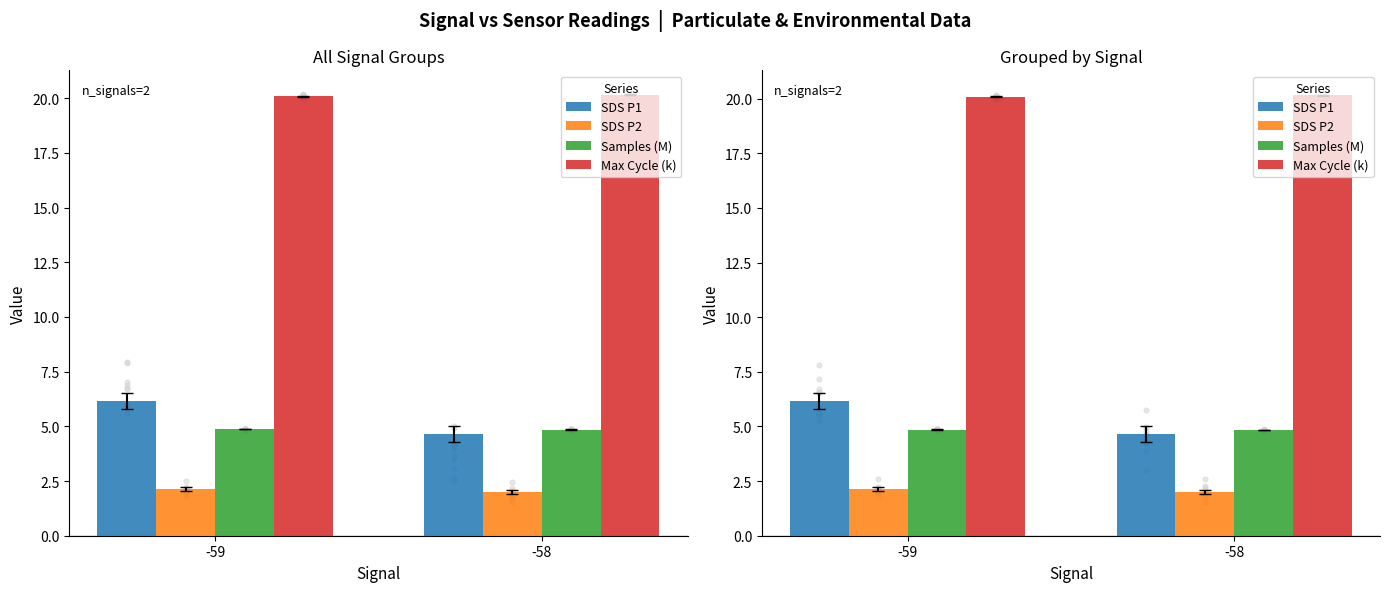

At how many categories does at least one series exceed 13?

2